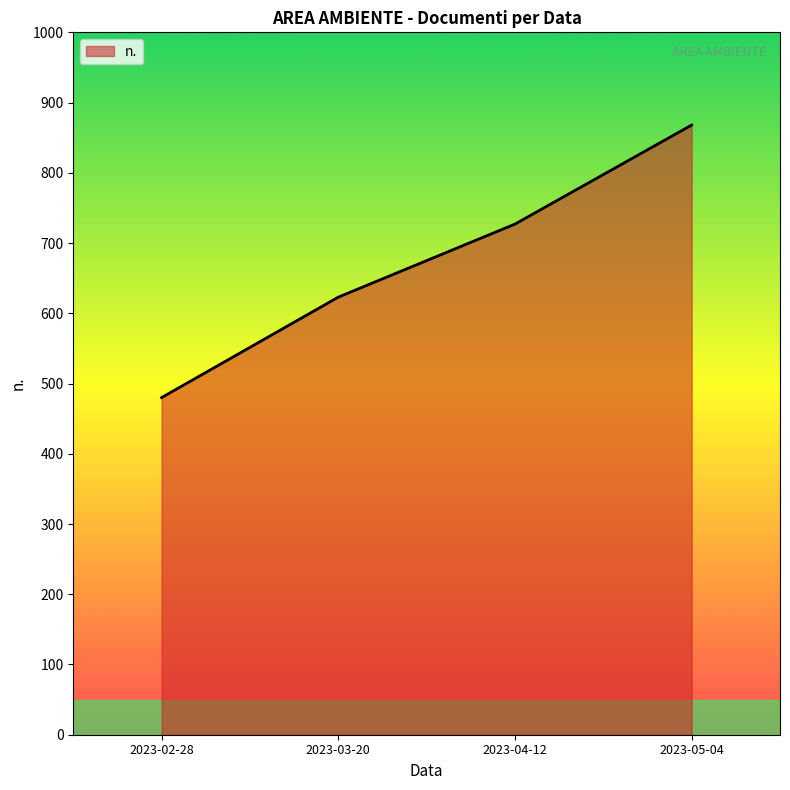

Which category has the lowest value across all series?

2023-02-28